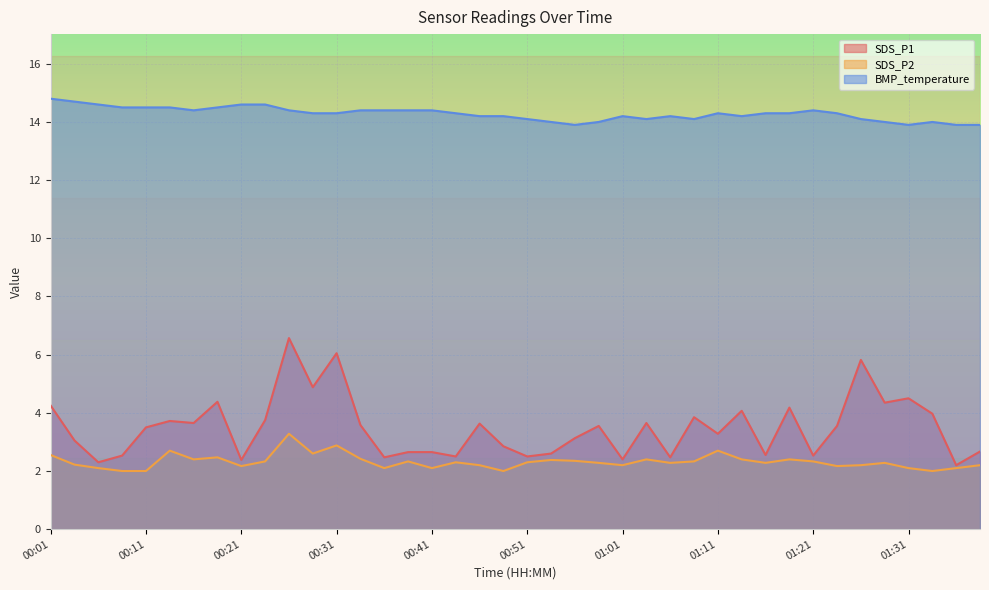

Which series has the largest range (max minus min)?

SDS_P1